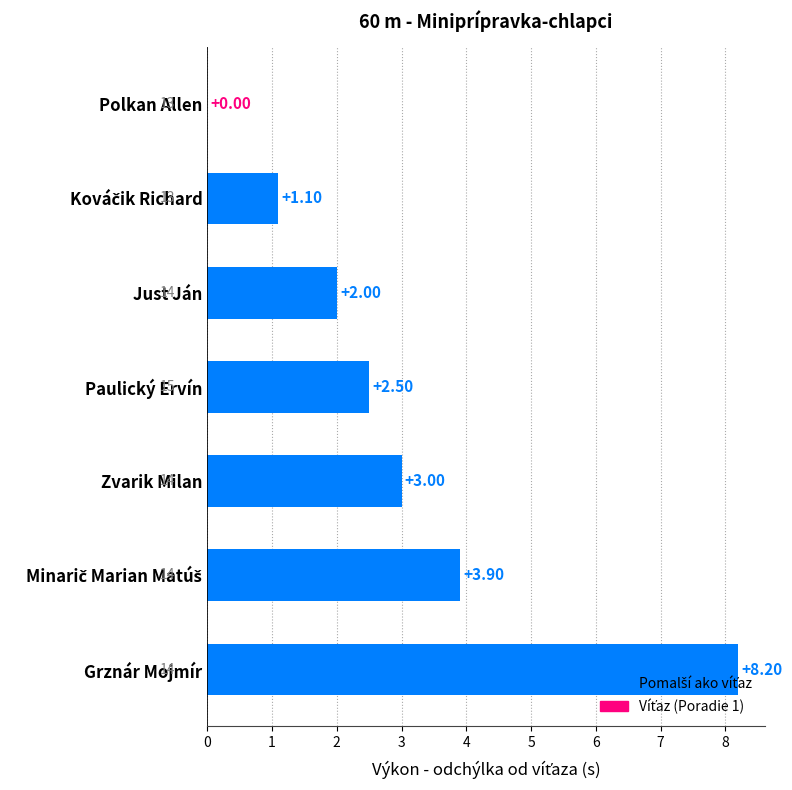

Which category has the highest value across all series?

Grznár Mojmír